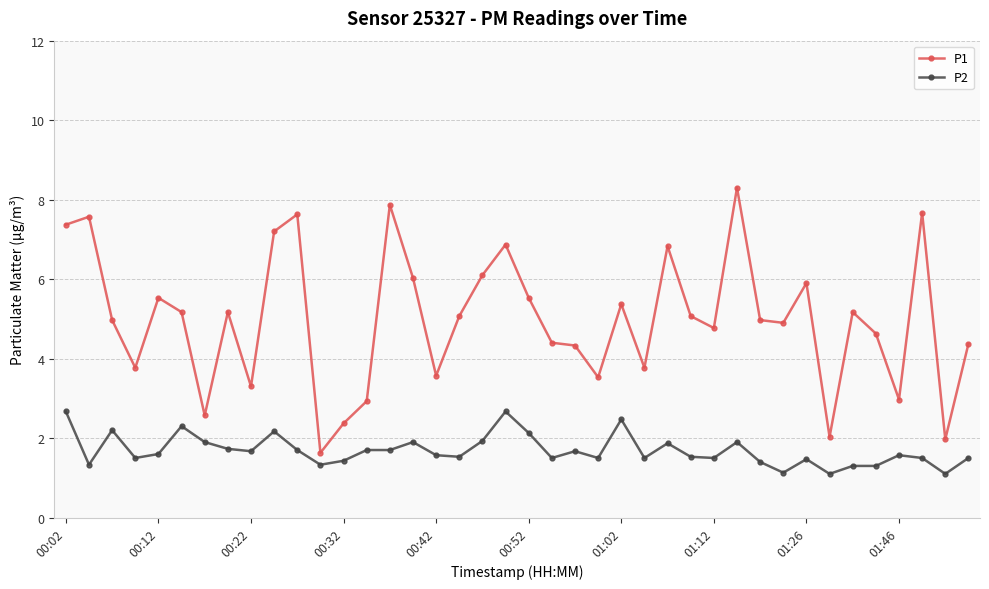

True or false: P1 has more than 2 points higher than both neighbors.

True